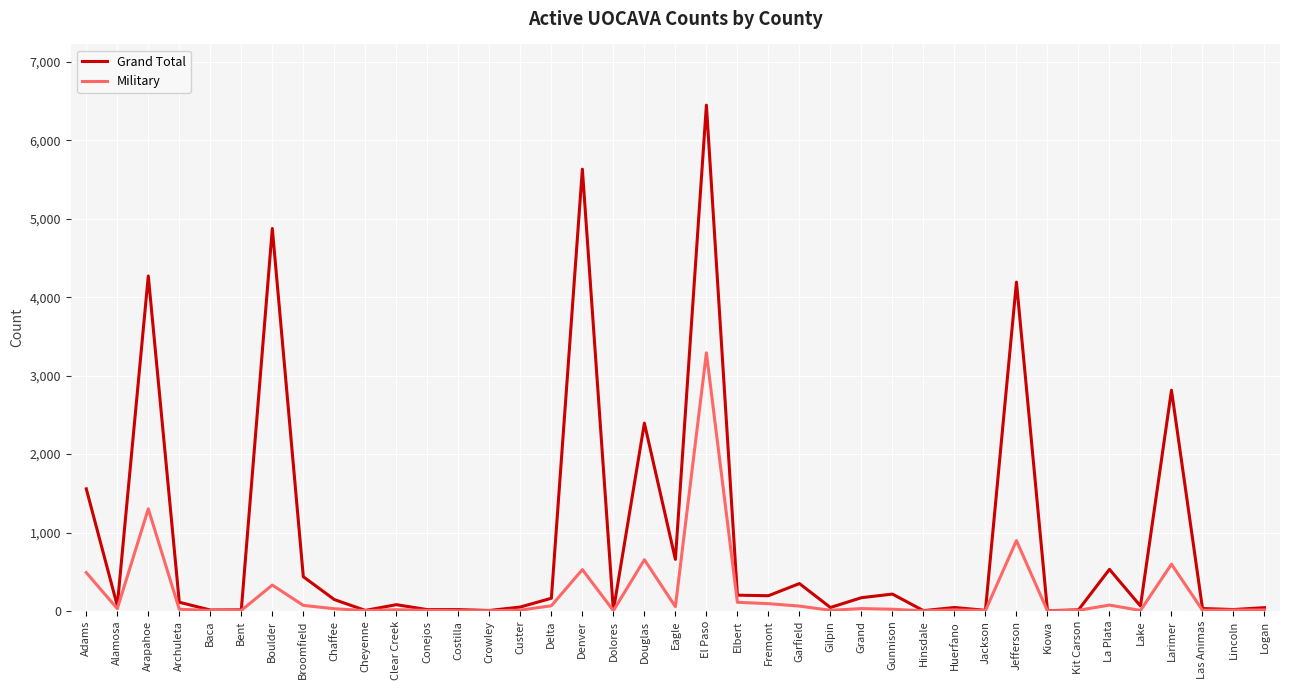

What is the maximum value shown in the chart?

6447